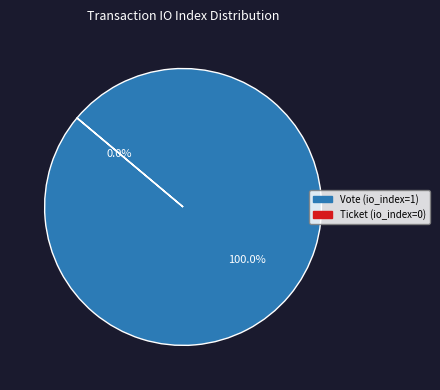

To the nearest percent, what is the difference between the largest and smallest slice percentages?

100%